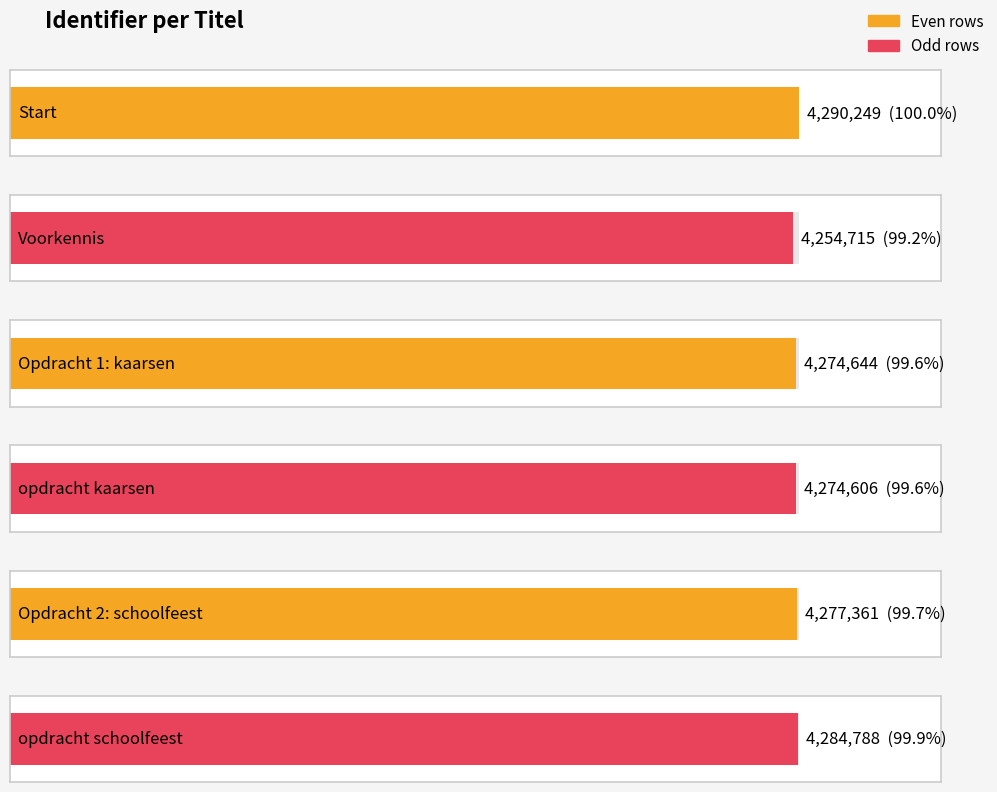

What is the label of the 3rd bar from the left?

Opdracht 1: kaarsen